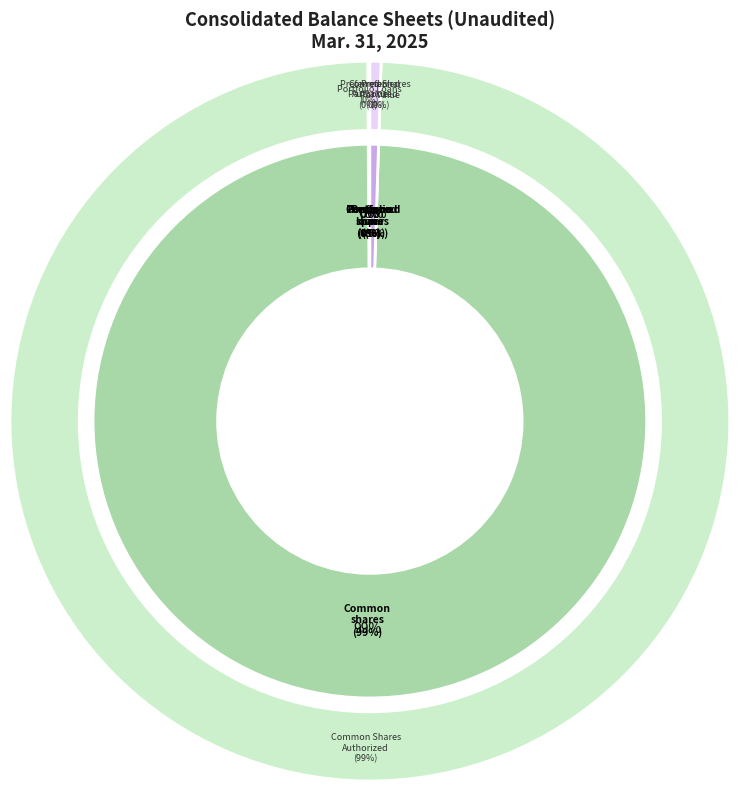

Between Common stock, shares authorized and Common stock, par value, which is larger?

Common stock, shares authorized